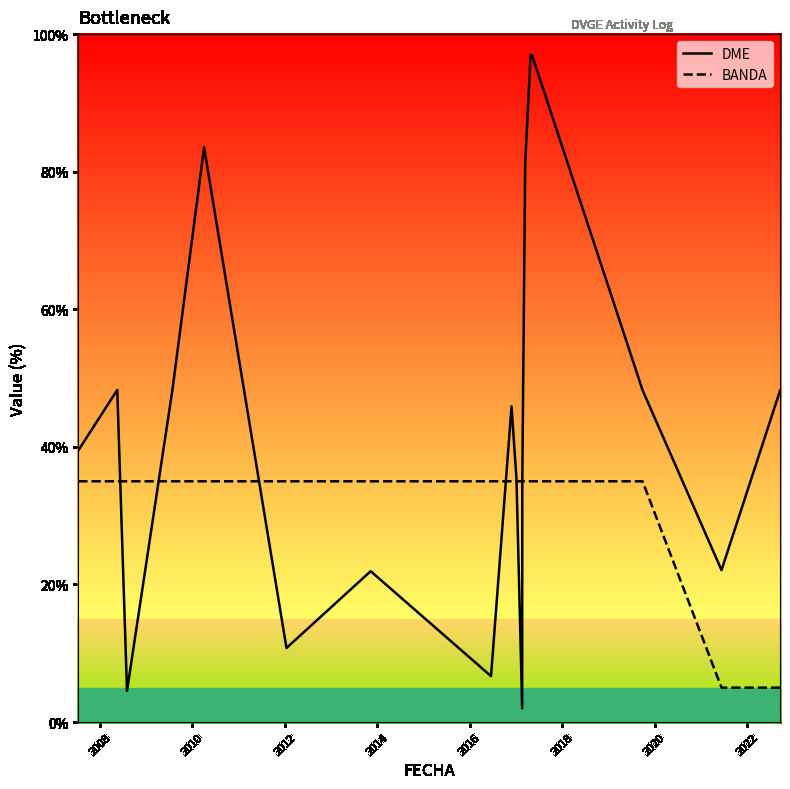

At how many categories does at least one series exceed 70?

4